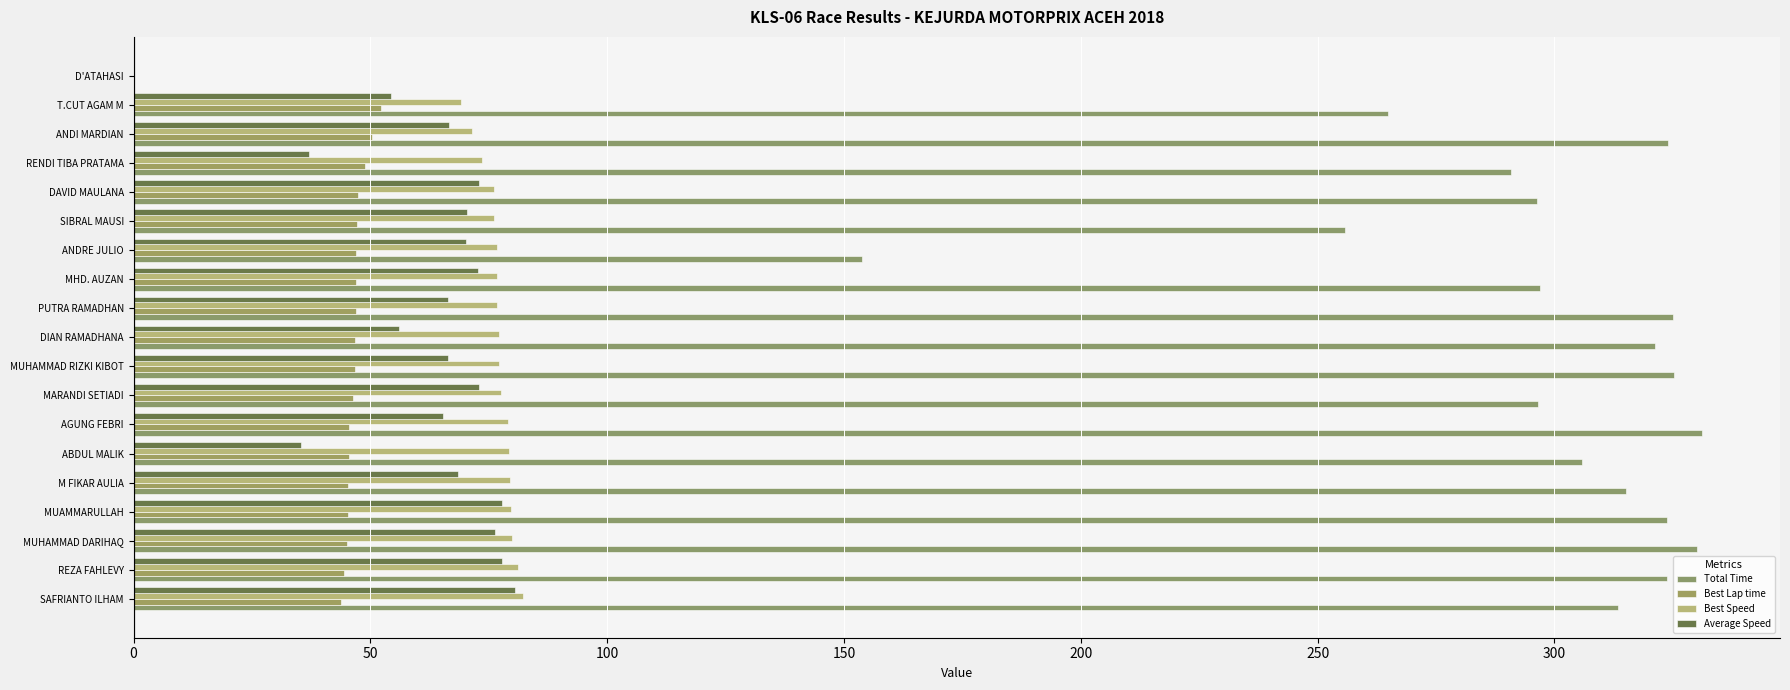

Count the number of data series in this chart.

4